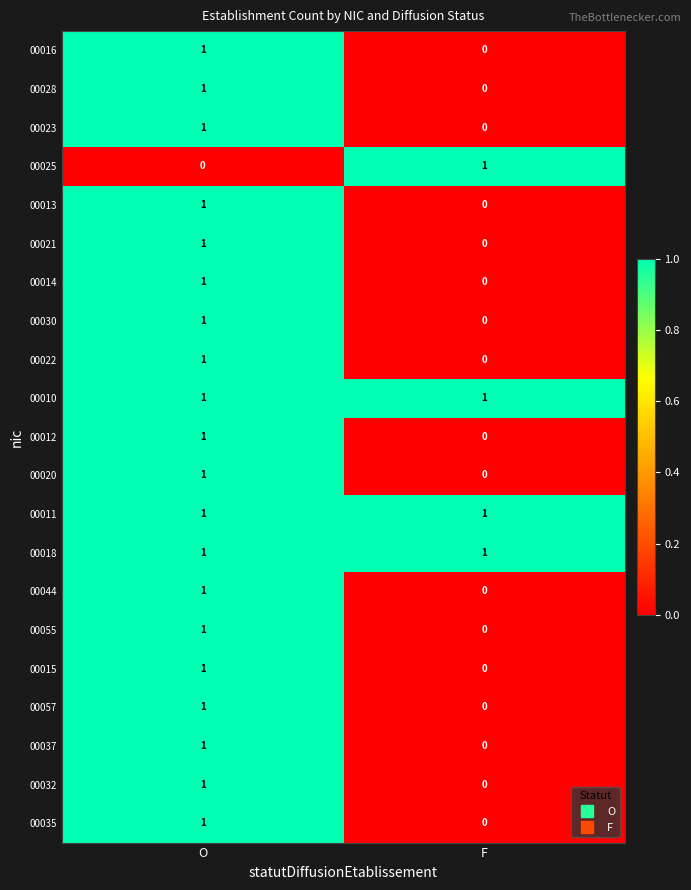

Rank the categories by 00012 value from lowest to highest.

F, O